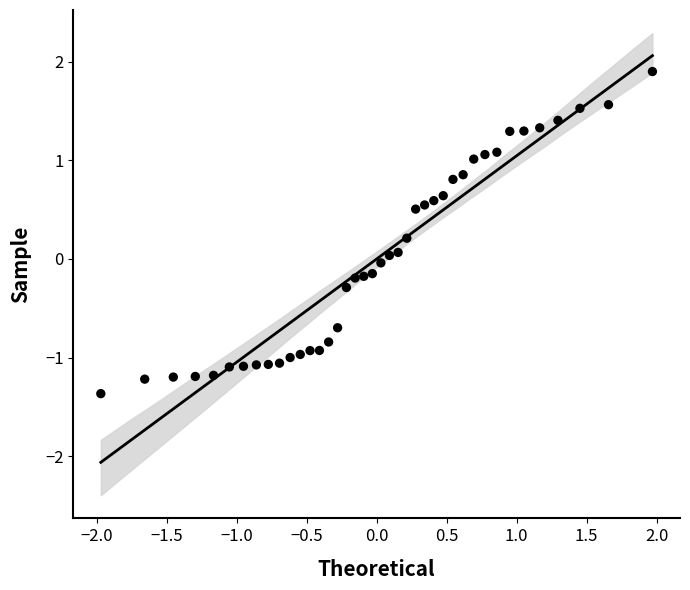

What is the range of Y values (max minus min)?

3.3